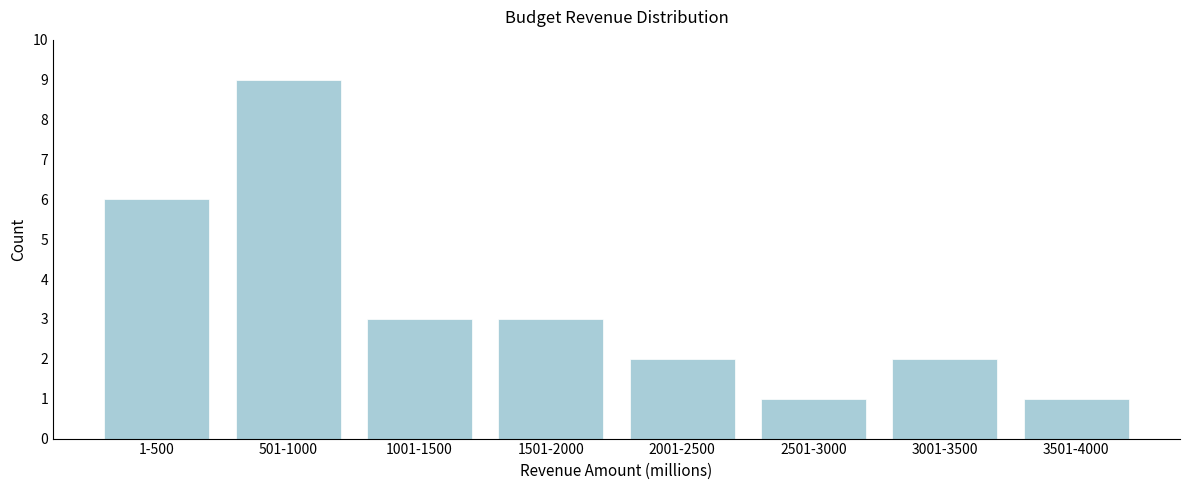

Reading left to right, list all the values displayed in this chart.

6	9	3	3	2	1	2	1